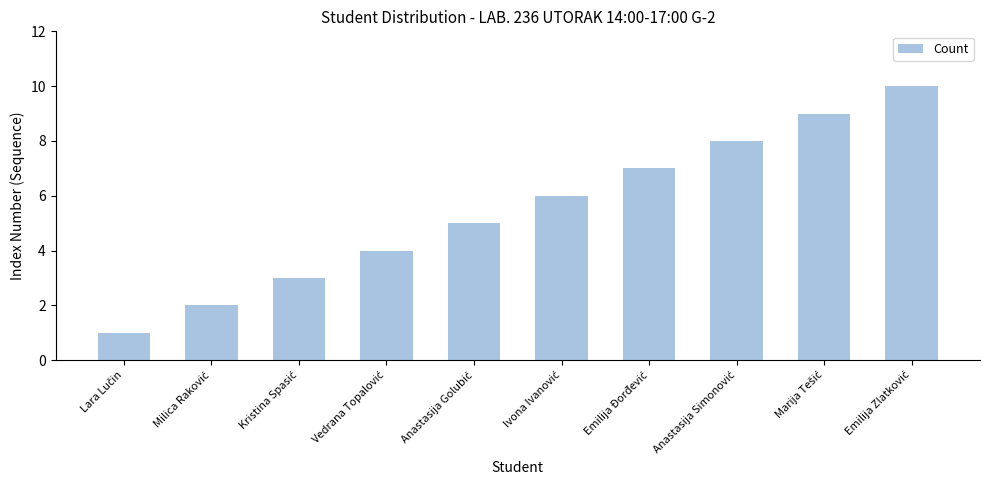

What is the difference between the second highest and second lowest values?

7